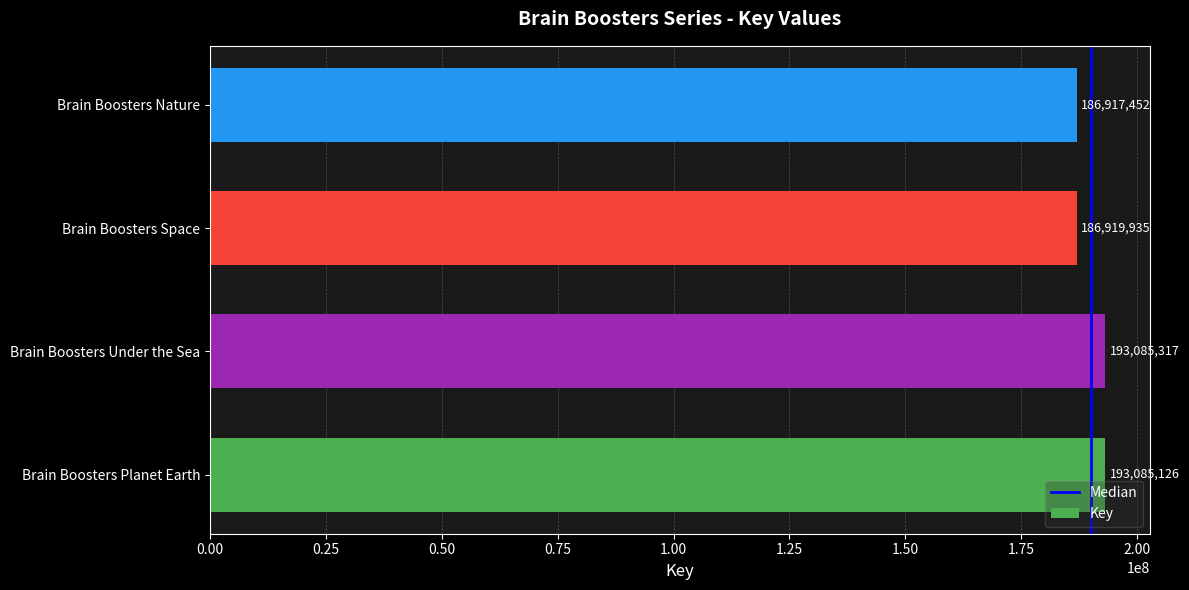

Reading top to bottom, transcribe all the data shown in this chart.

Brain Boosters Nature=186917452	Brain Boosters Space=186919935	Brain Boosters Under the Sea=193085317	Brain Boosters Planet Earth=193085126